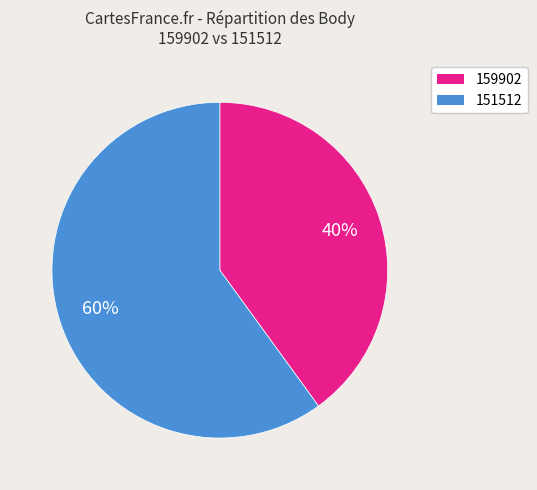

True or false: 151512 accounts for 60% of the total.

True